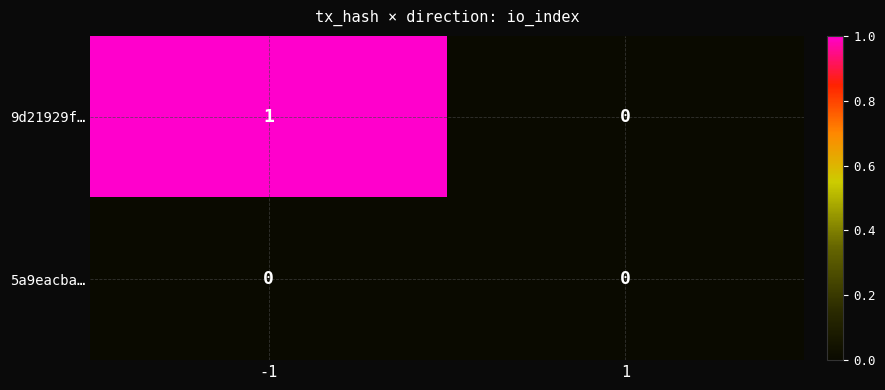

The value of 9d21929f… at -1 is 1. True or false?

True